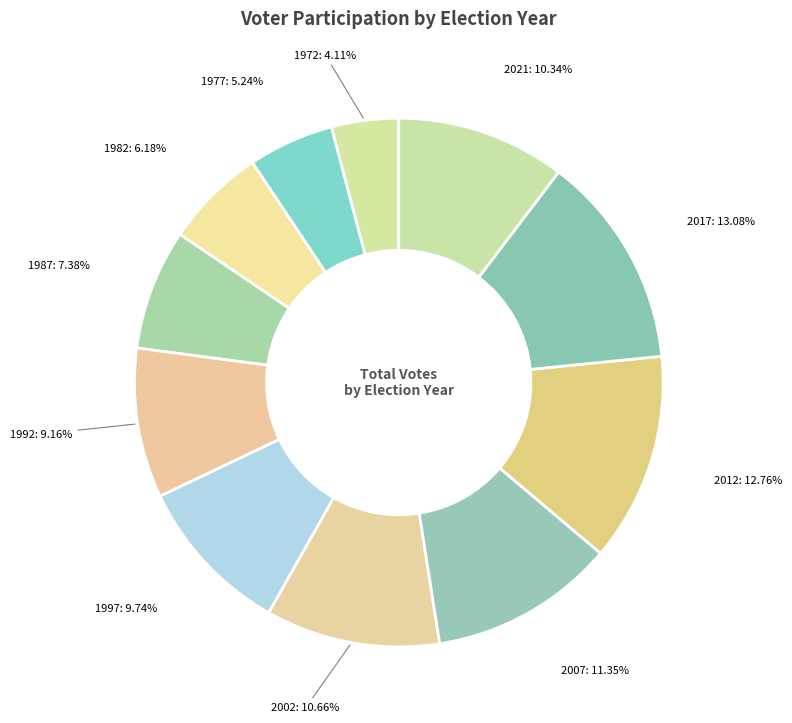

How many slices are in this pie chart?

11